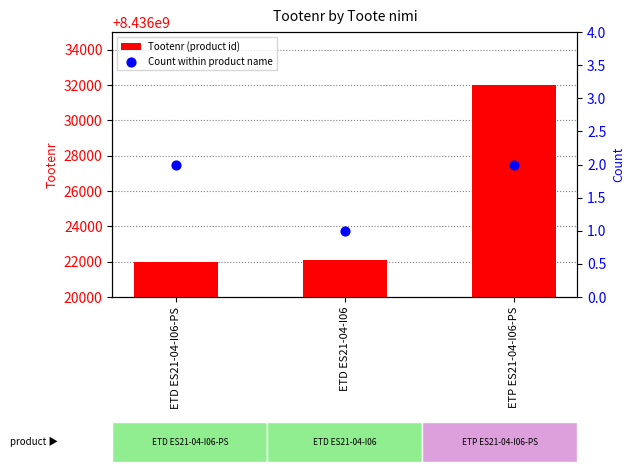

Which series has the largest Y range (max minus min)?

Tootenr (product id)